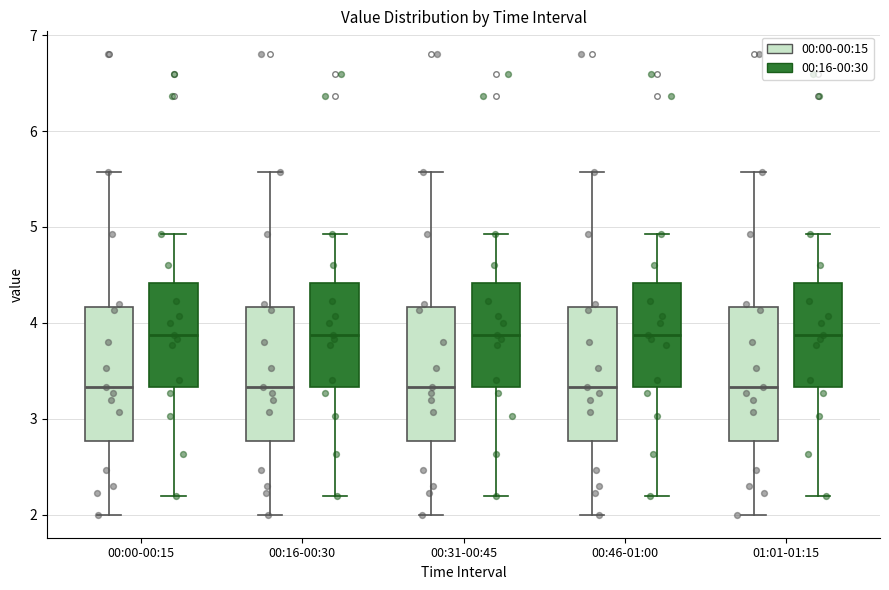

Reading left to right, transcribe this box plot: for each box, give where its median line is, the range the box spans, and where its two whiskers end, as read against the y-axis. The values are not printed on the chart, so give them approximately, as read against the axis.

00:00-00:15 (00:00-00:15): median 3.3, box 2.8 to 4.2, whiskers 2.0 to 5.6
00:00-00:15 (00:16-00:30): median 3.9, box 3.3 to 4.4, whiskers 2.2 to 4.9
00:16-00:30 (00:00-00:15): median 3.3, box 2.8 to 4.2, whiskers 2.0 to 5.6
00:16-00:30 (00:16-00:30): median 3.9, box 3.3 to 4.4, whiskers 2.2 to 4.9
00:31-00:45 (00:00-00:15): median 3.3, box 2.8 to 4.2, whiskers 2.0 to 5.6
00:31-00:45 (00:16-00:30): median 3.9, box 3.3 to 4.4, whiskers 2.2 to 4.9
00:46-01:00 (00:00-00:15): median 3.3, box 2.8 to 4.2, whiskers 2.0 to 5.6
00:46-01:00 (00:16-00:30): median 3.9, box 3.3 to 4.4, whiskers 2.2 to 4.9
01:01-01:15 (00:00-00:15): median 3.3, box 2.8 to 4.2, whiskers 2.0 to 5.6
01:01-01:15 (00:16-00:30): median 3.9, box 3.3 to 4.4, whiskers 2.2 to 4.9